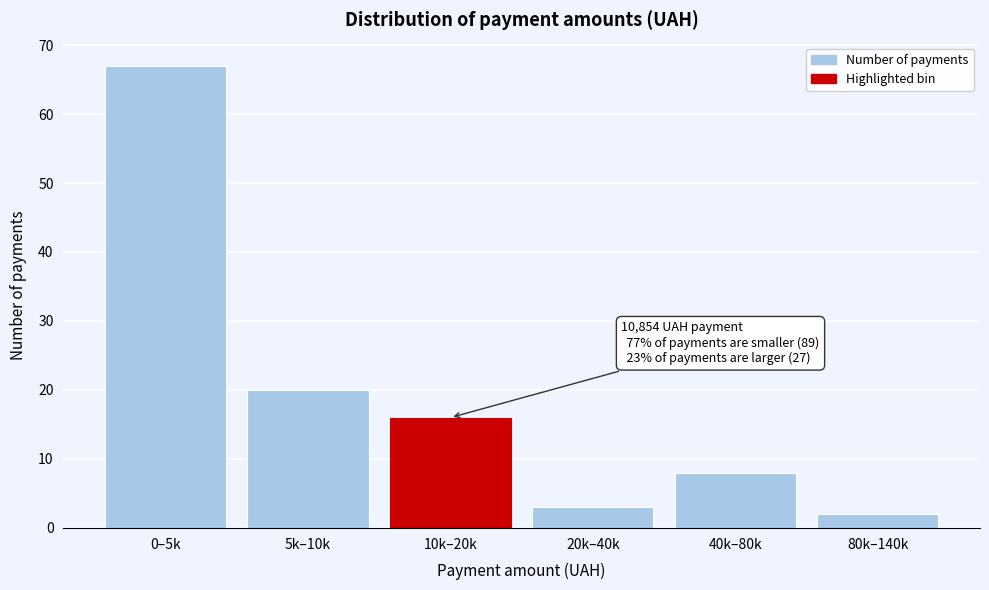

Reading right to left, list all the values displayed in this chart.

2	8	3	16	20	67